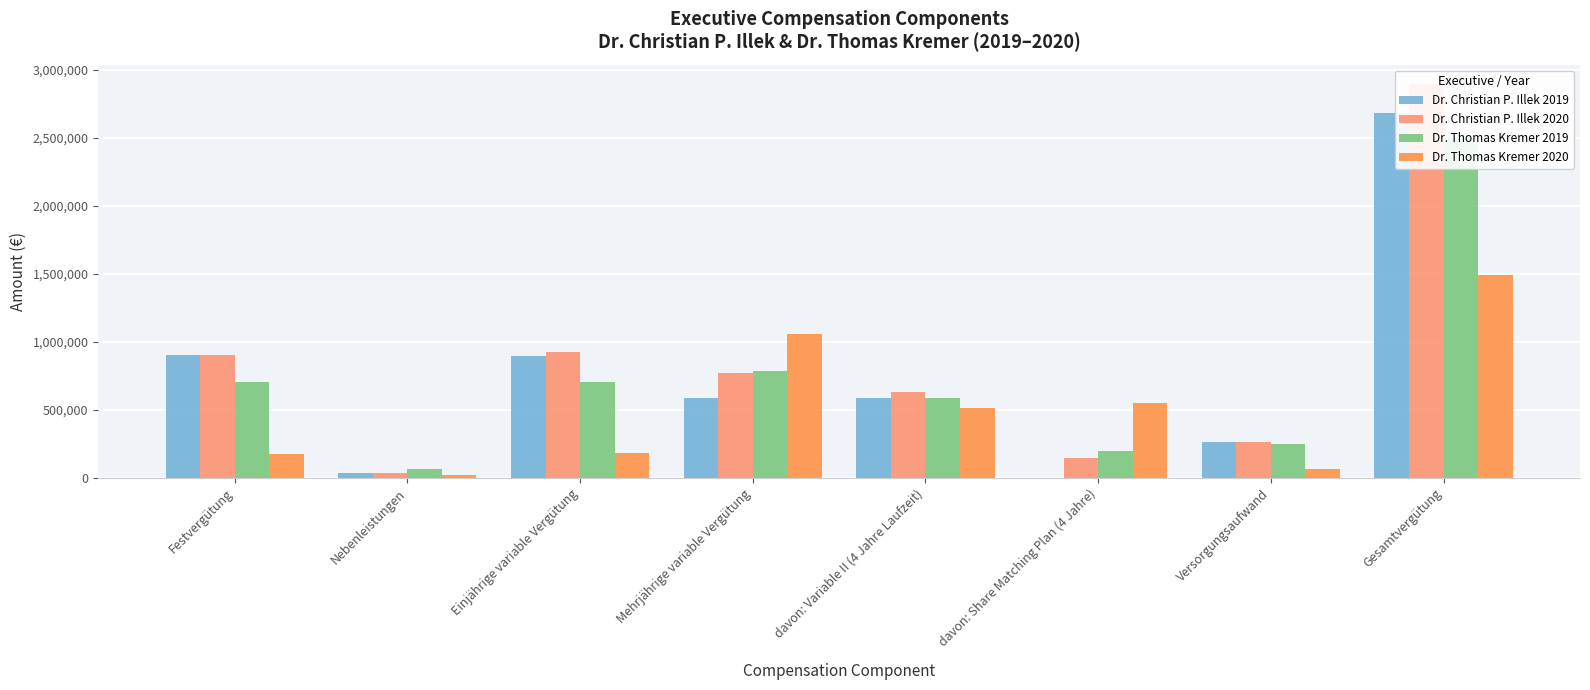

What is the average value of the Dr. Christian P. Illek 2019 series?

743802